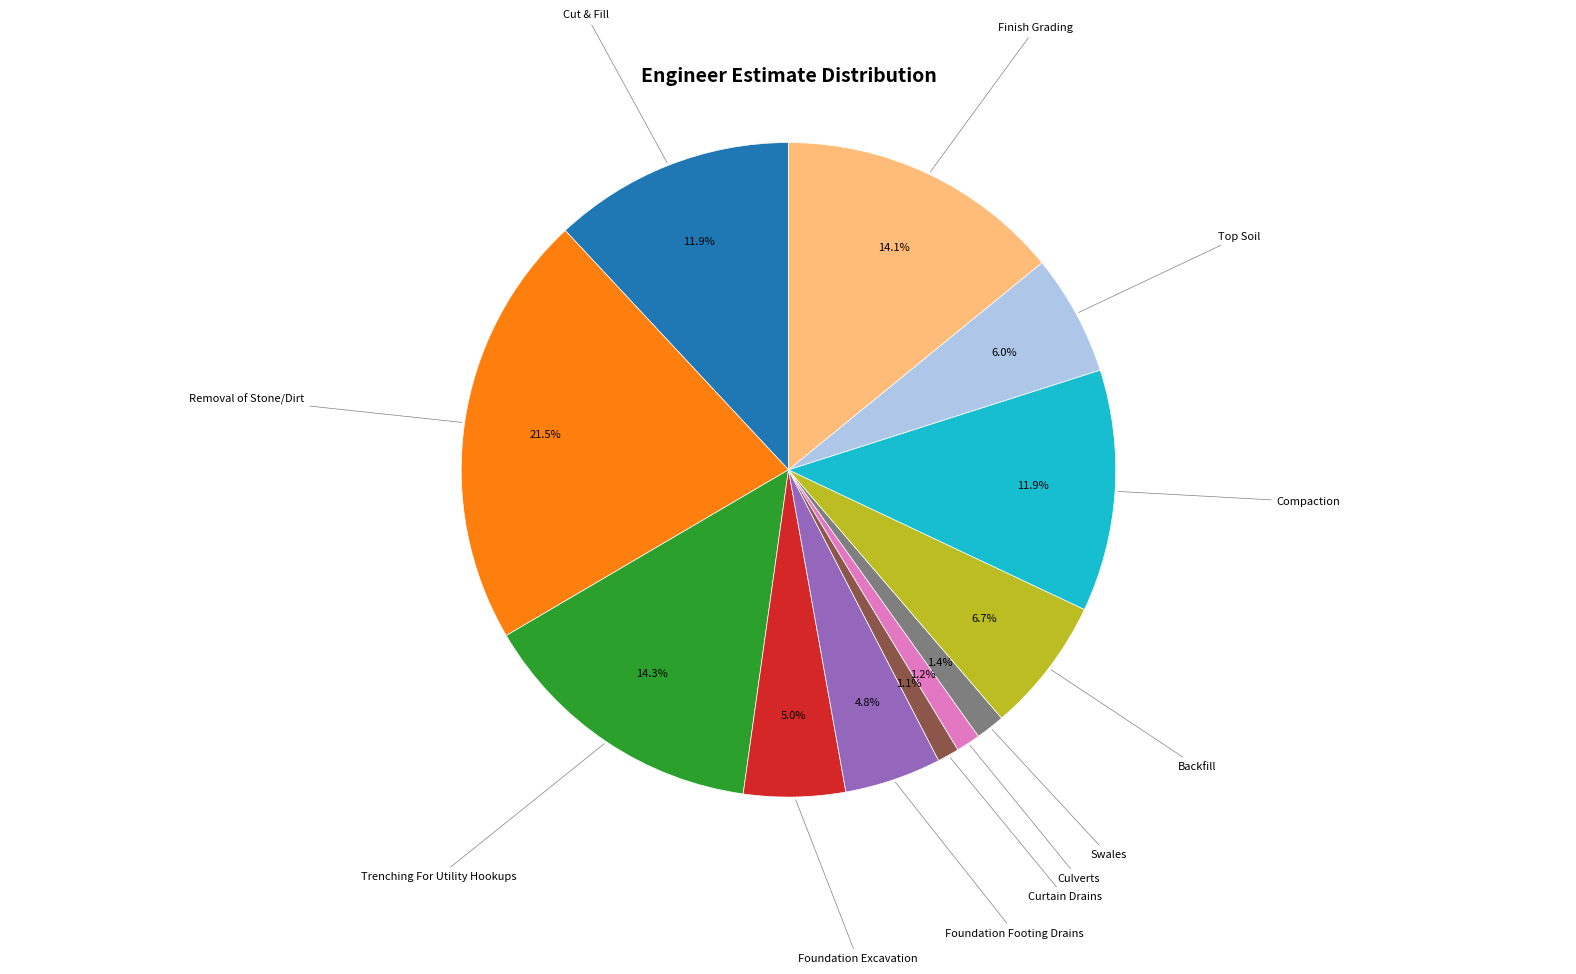

How much of the chart is everything except Foundation Footing Drains?

95.2%